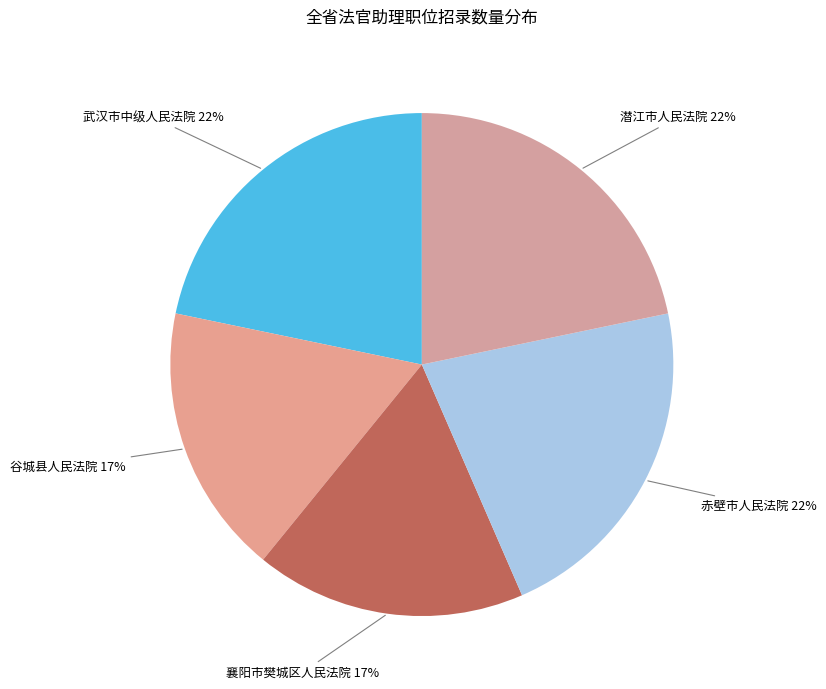

How many slices are in this pie chart?

5